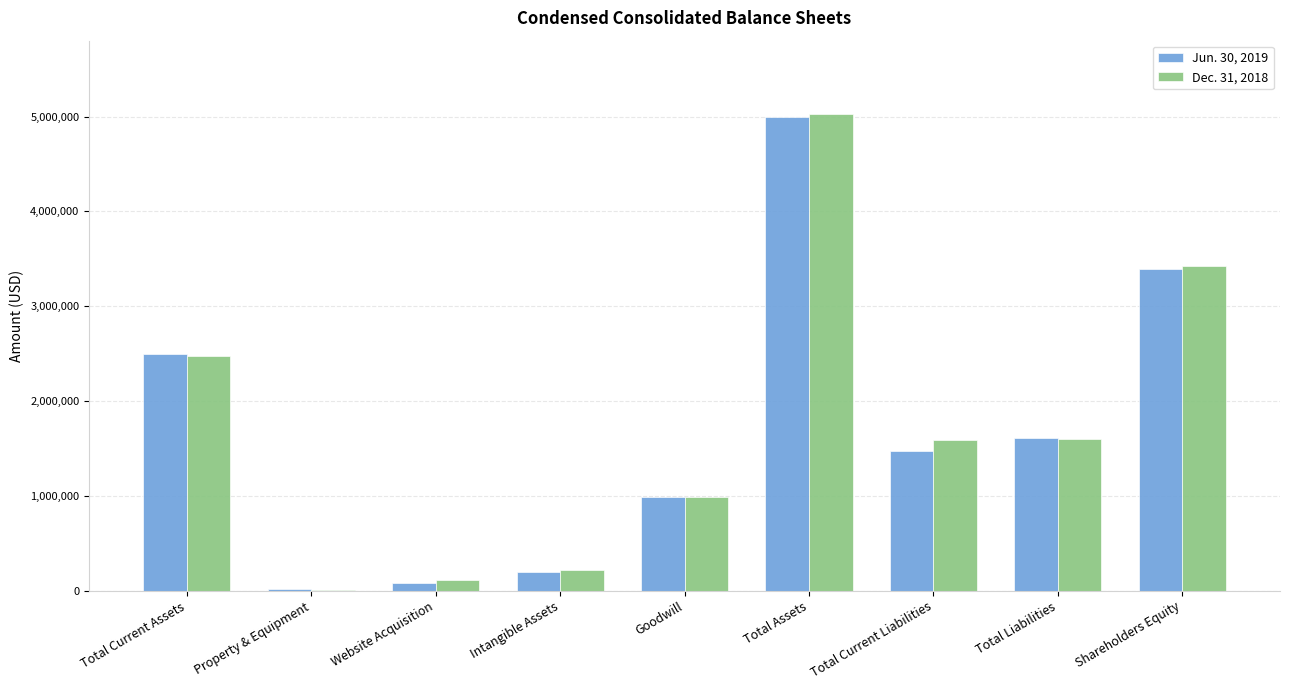

How many series are shown in this chart?

2